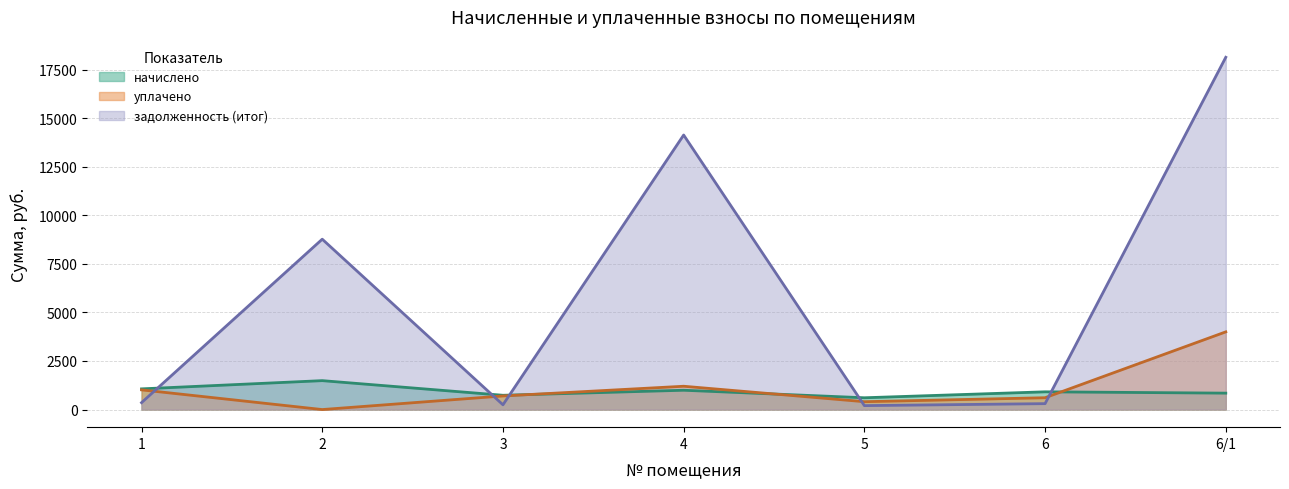

Is it true that уплачено equals 404.6 at 5?

True